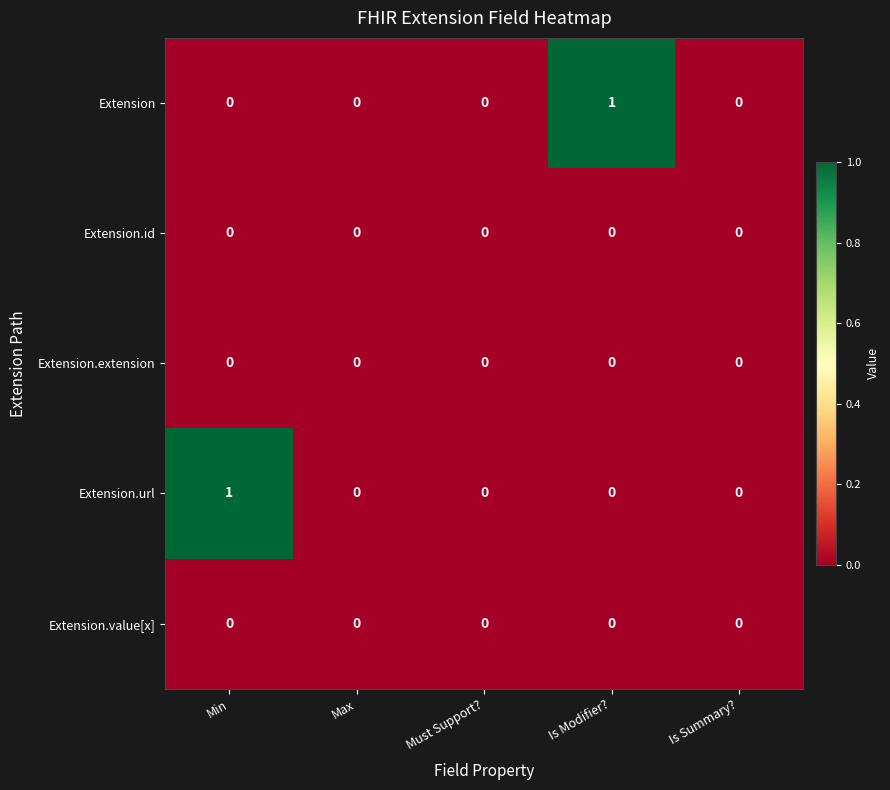

True or false: Extension has a value of 1 at Must Support?.

False